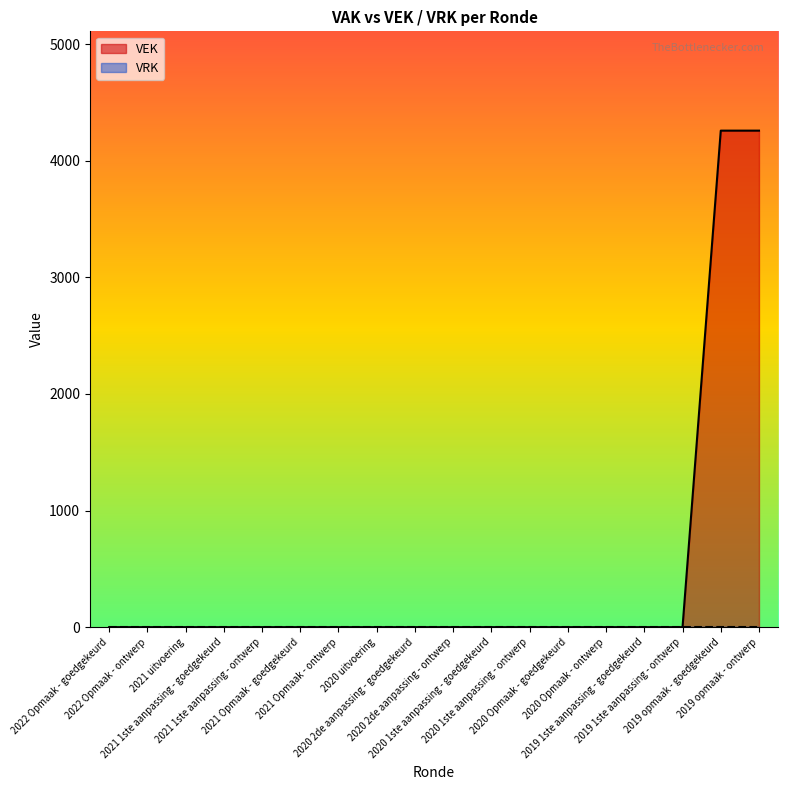

How many lines are shown in the chart?

2